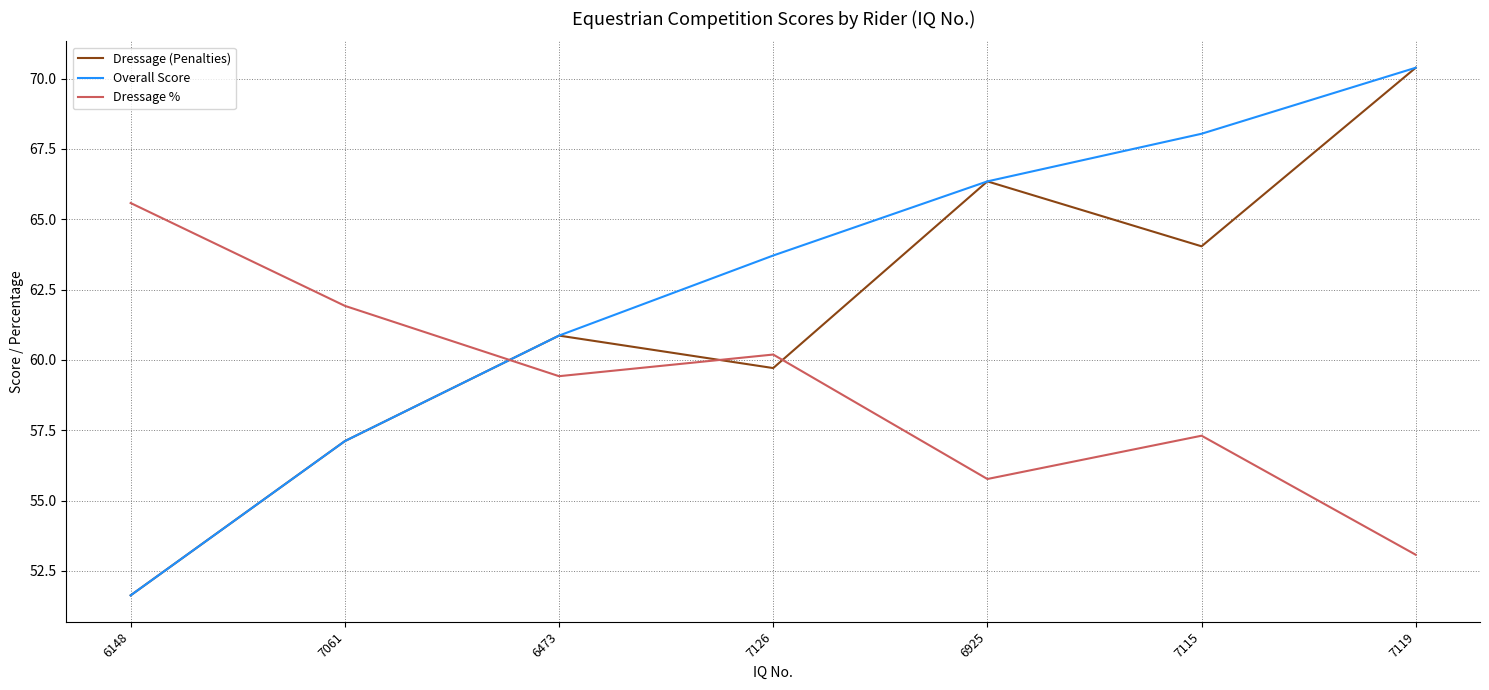

At 7115, list the series in order from largest to smallest.

Overall Score, Dressage (Penalties), Dressage %